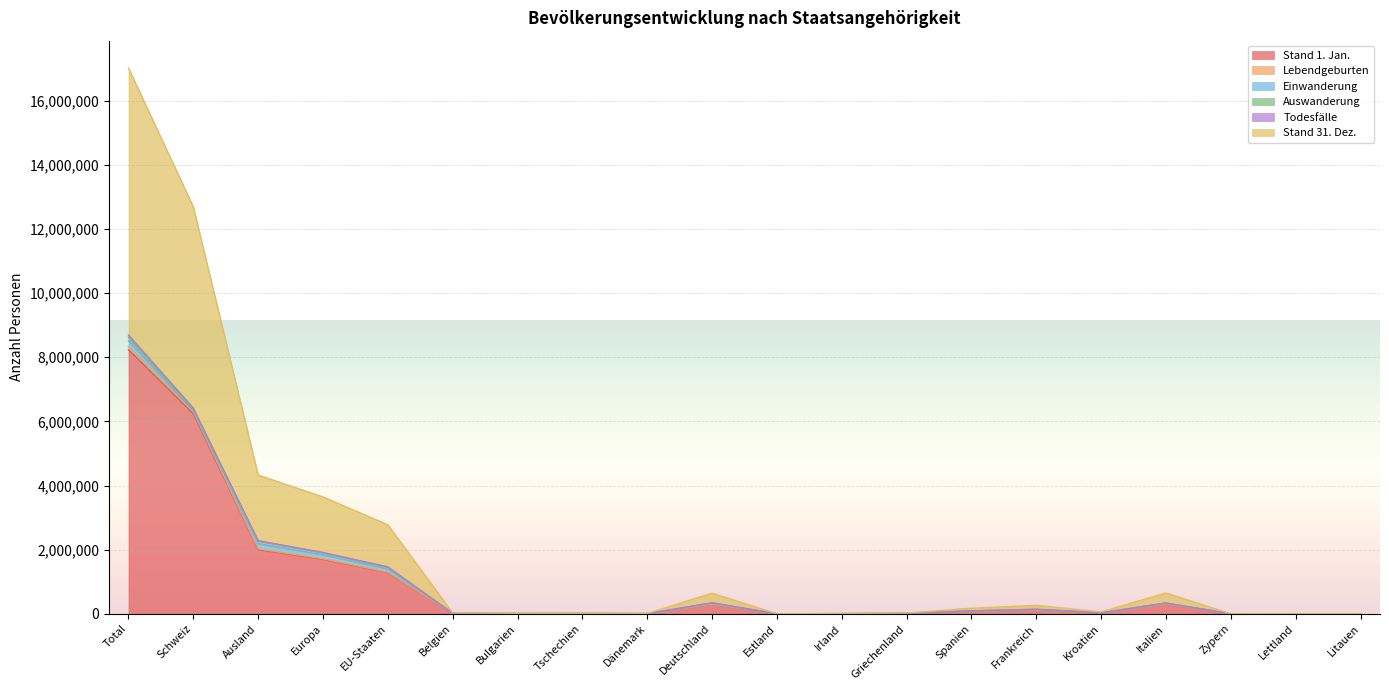

True or false: Stand 31. Dez. and Lebendgeburten intersect in this chart.

False